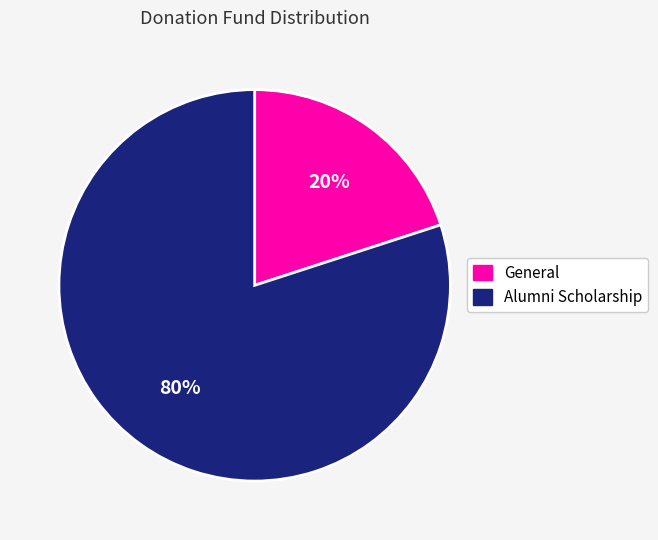

Is it true that General is 20% of the pie?

True